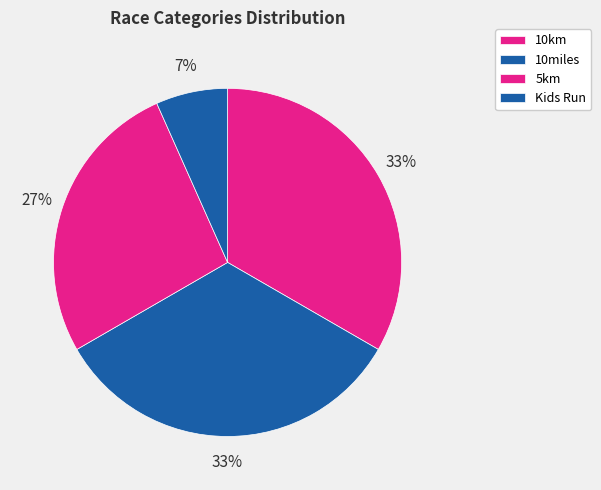

Which slice is the smallest?

Kids Run